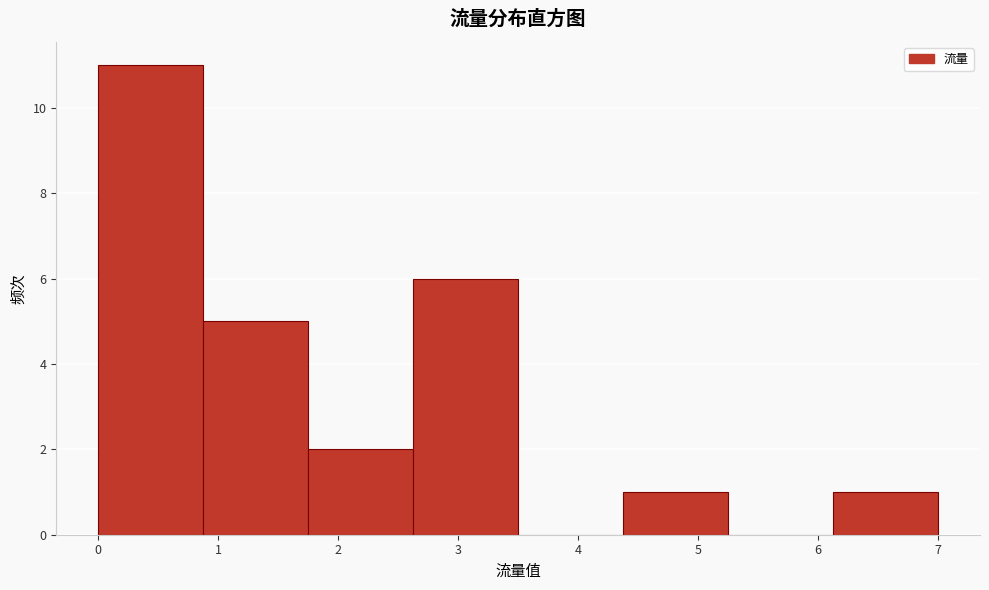

Reading left to right, list every bar in this chart as the range it spans on the x-axis followed by its height. Neither the bar edges nor the heights are printed on the chart, so give them approximately, as read against the axes.

0.0 to 0.9: 11
0.9 to 1.8: 5
1.8 to 2.6: 2
2.6 to 3.5: 6
3.5 to 4.4: 0
4.4 to 5.3: 1
5.3 to 6.1: 0
6.1 to 7.0: 1